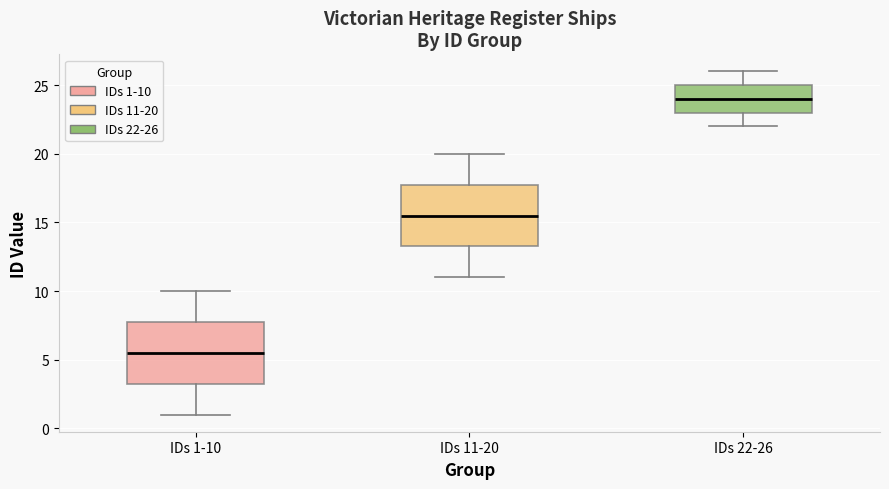

Reading left to right, transcribe this box plot: for each box, give where its median line is, the range the box spans, and where its two whiskers end, as read against the y-axis. The values are not printed on the chart, so give them approximately, as read against the axis.

IDs 1-10: median 5.5, box 3.5 to 8.0, whiskers 1.0 to 10.0
IDs 11-20: median 15.5, box 13.5 to 18.0, whiskers 11.0 to 20.0
IDs 22-26: median 24.0, box 23.0 to 25.0, whiskers 22.0 to 26.0